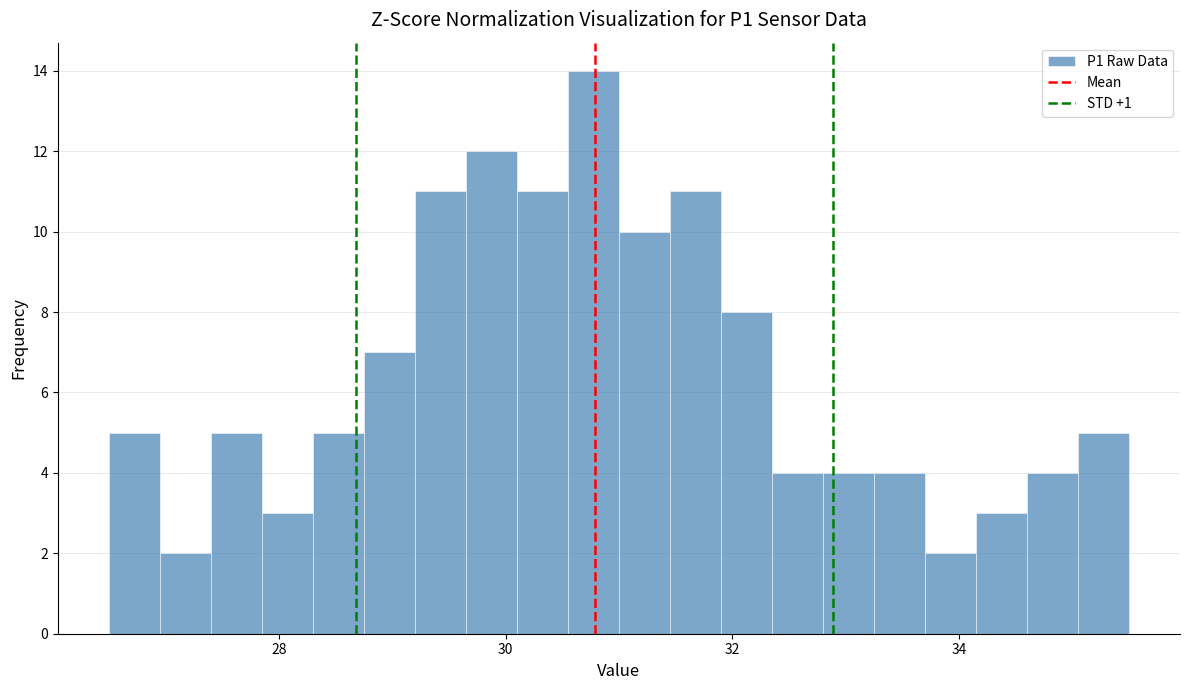

Read against the x-axis, roughly where is the centre of the tallest bar?

30.8